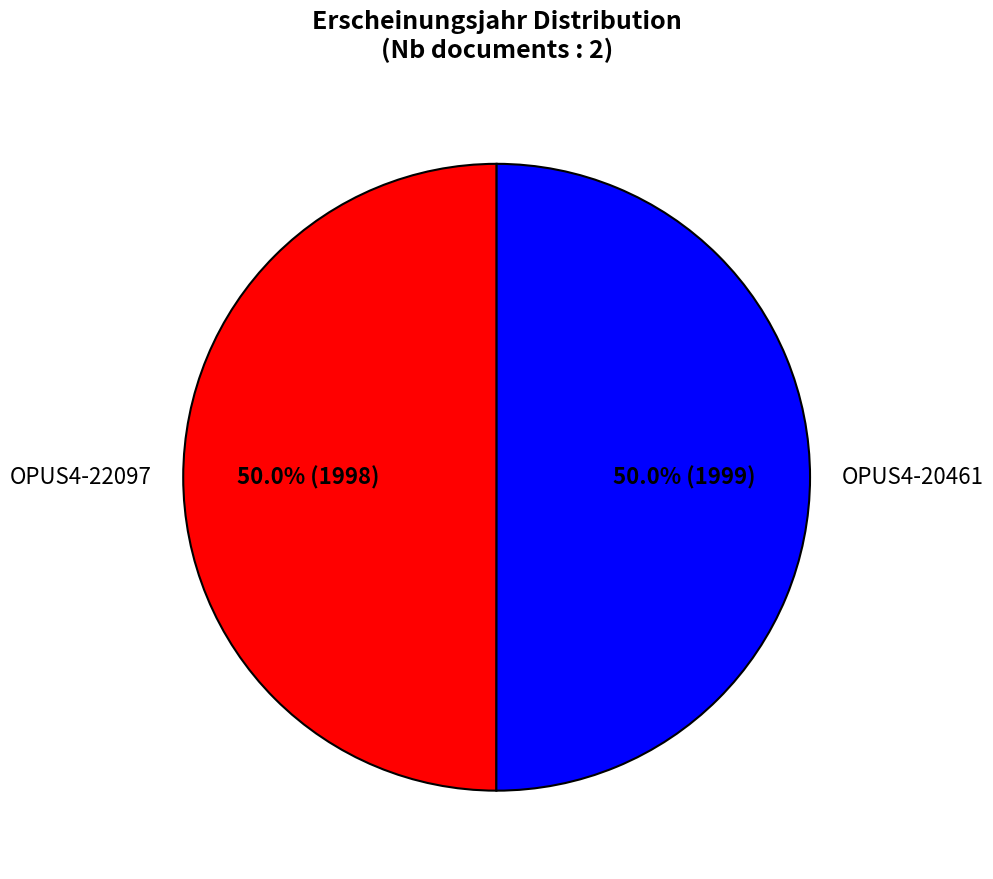

What percentage do OPUS4-20461 and OPUS4-22097 together represent?

100.0%